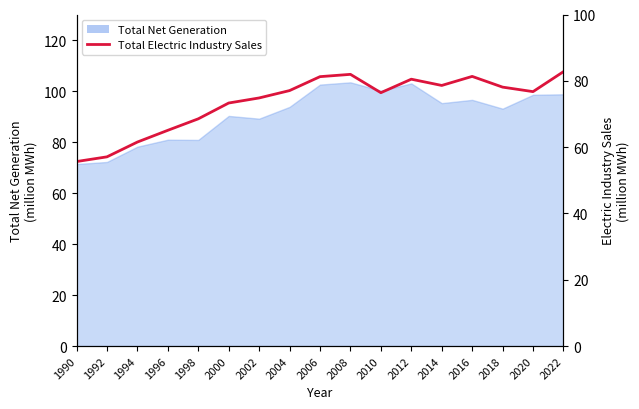

Which category has the lowest value across all series?

1990